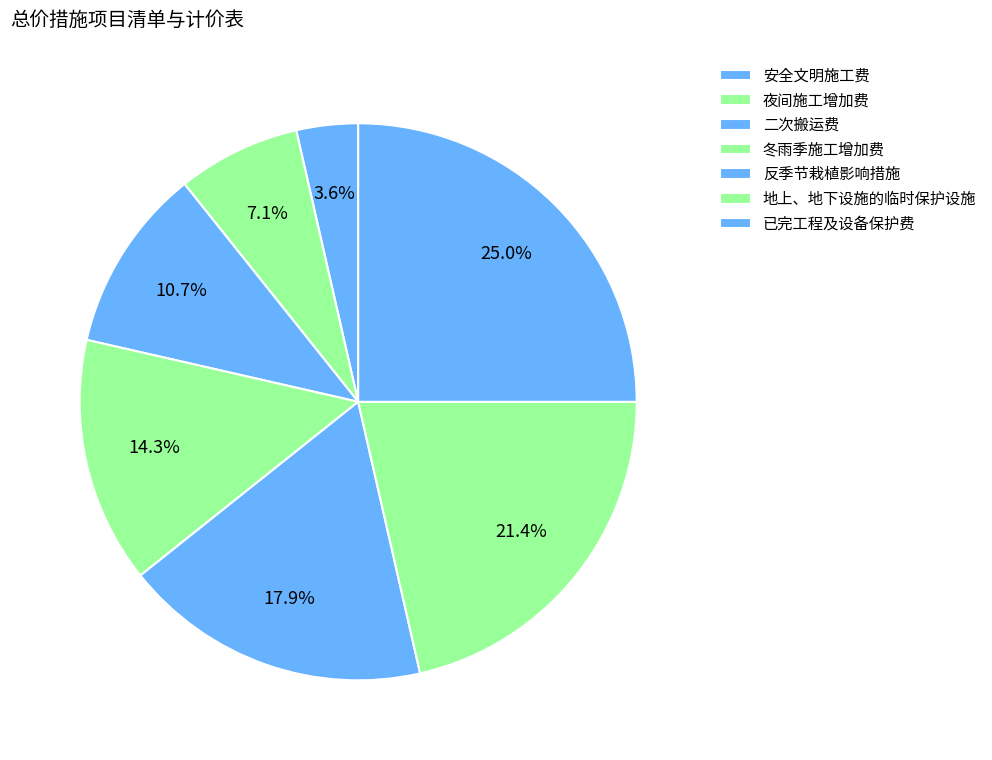

Is it true that 已完工程及设备保护费 is 25% of the pie?

True